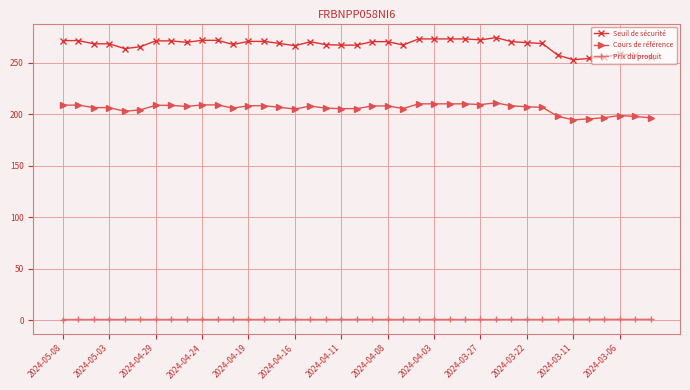

What is the sum of all Seuil de sécurité values?

10426.2